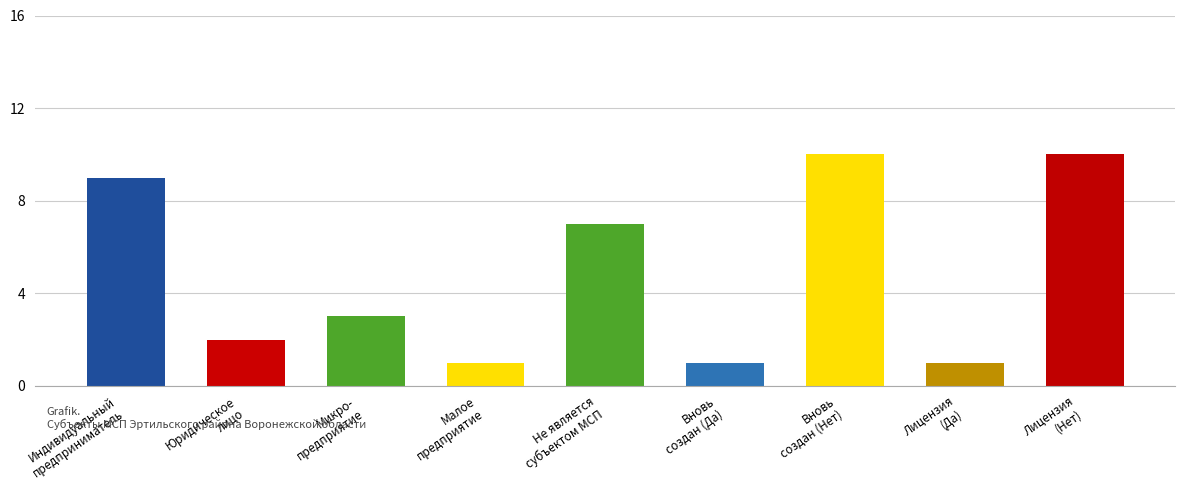

Which has a higher value, Вновь
создан (Нет) or Юридическое
лицо?

Вновь
создан (Нет)